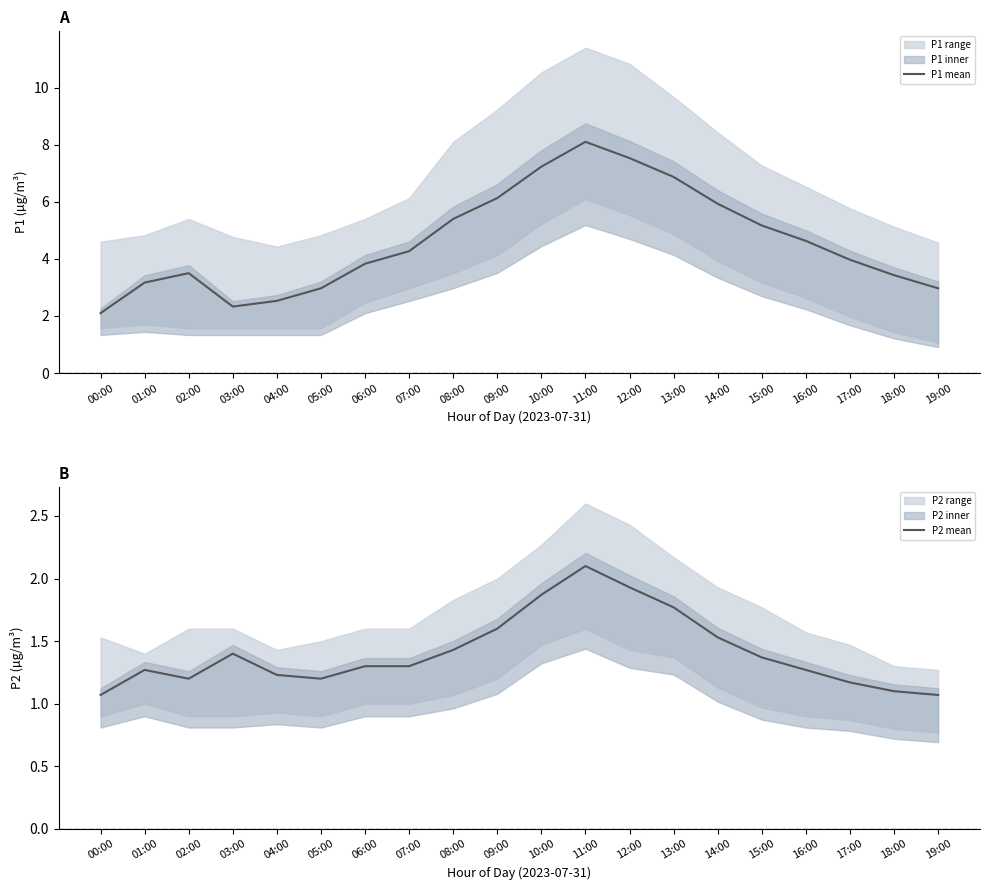

True or false: P1 mean has a value of 6.1 at 09:00.

True